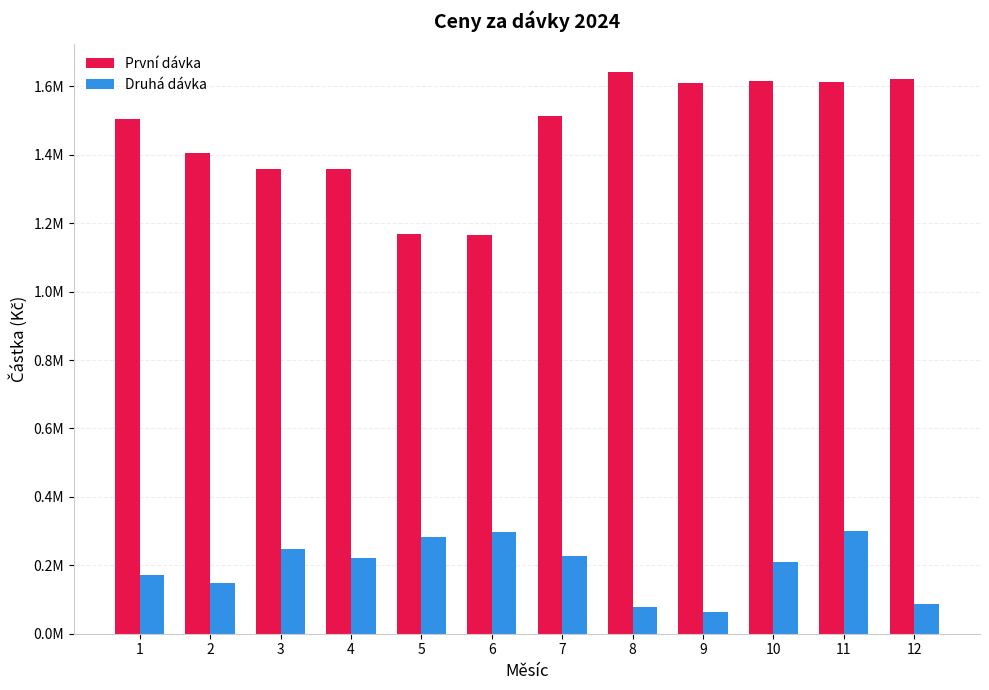

The value of Druhá dávka at 11 is 301472.1. True or false?

True